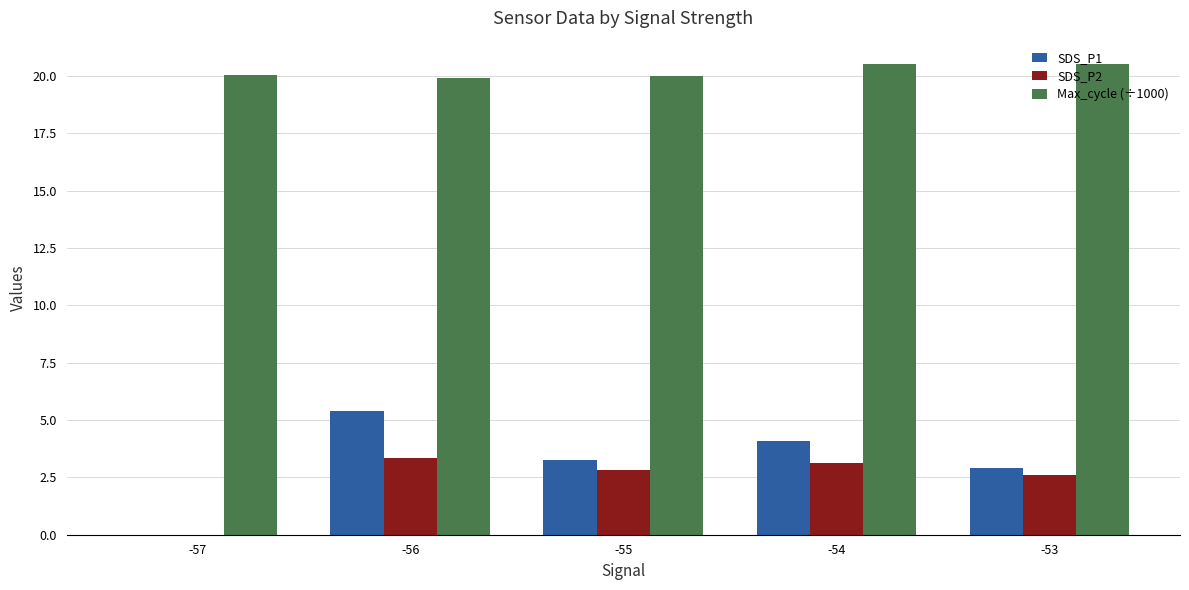

Where does the SDS_P2 series first go above 2?

-56